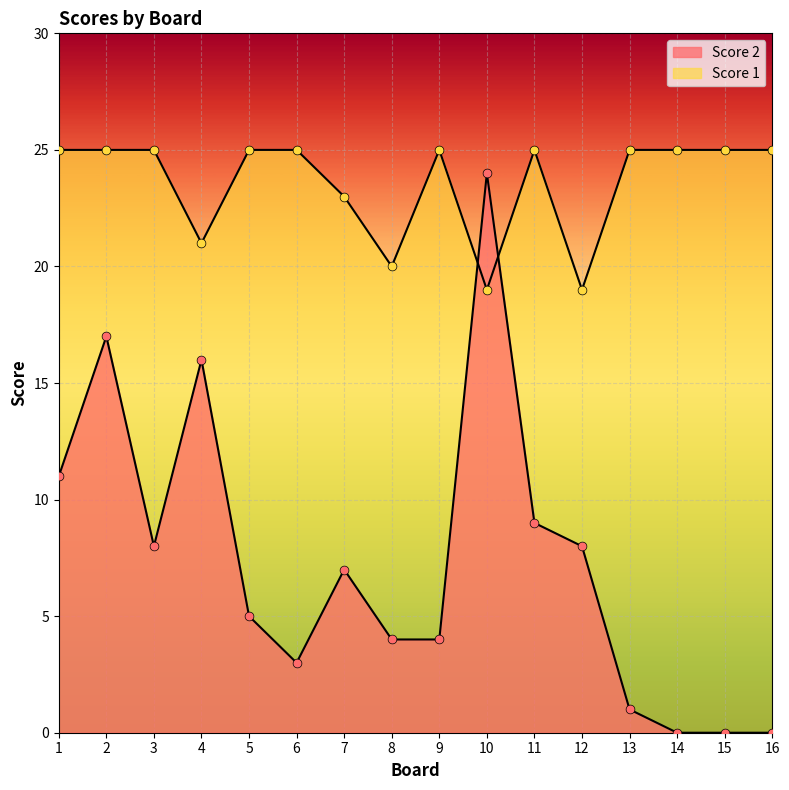

Which series contains the highest Y value?

Score 1